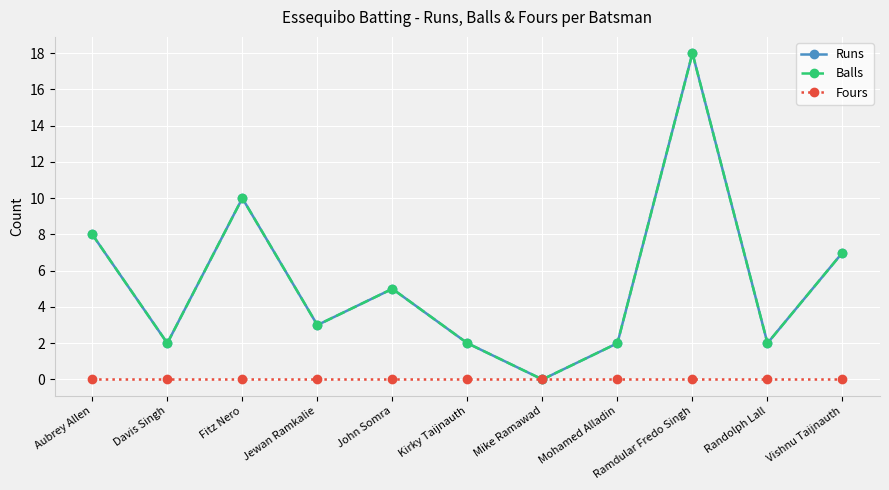

What is the greatest value displayed?

18